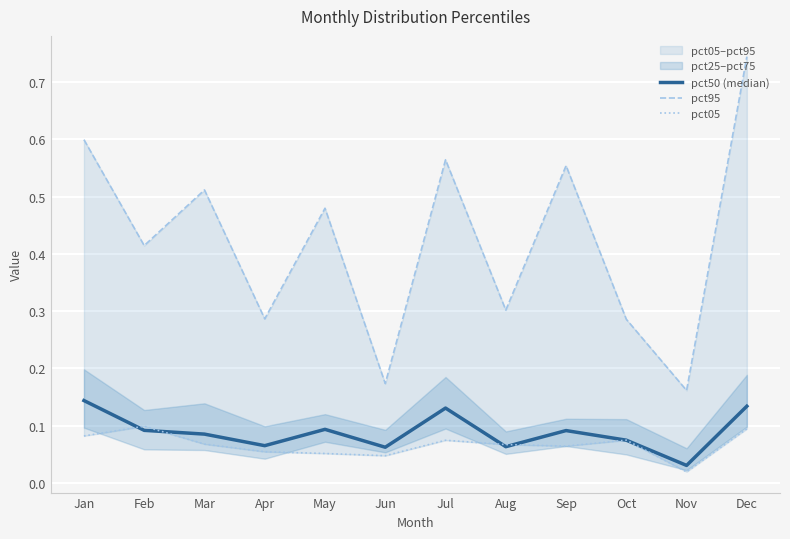

Where is pct95 nearest to the value 0?

Nov